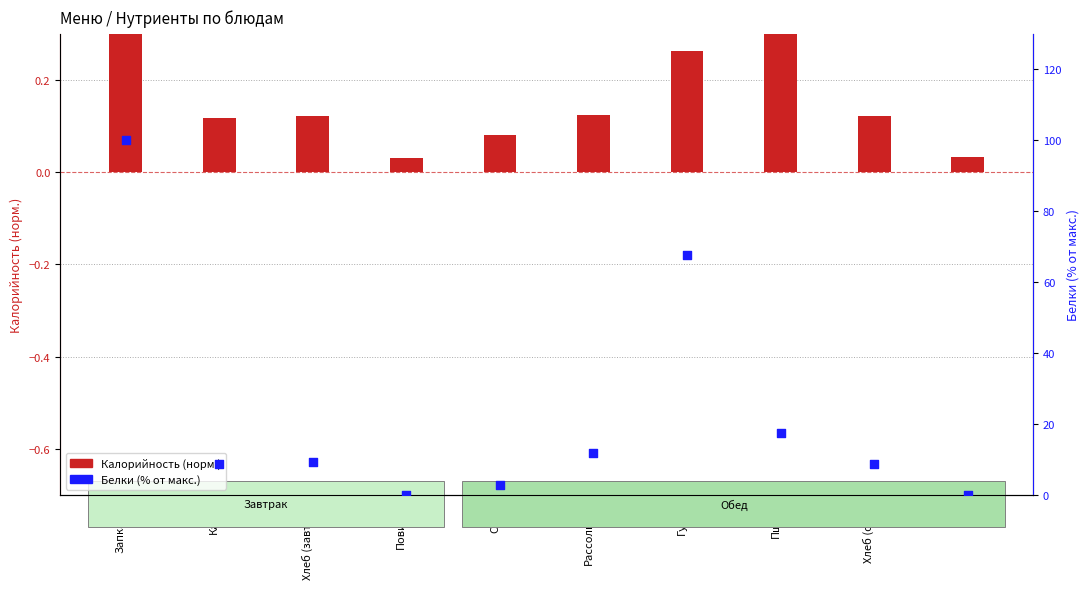

Which series has the largest total across all categories?

Белки (% от макс.)